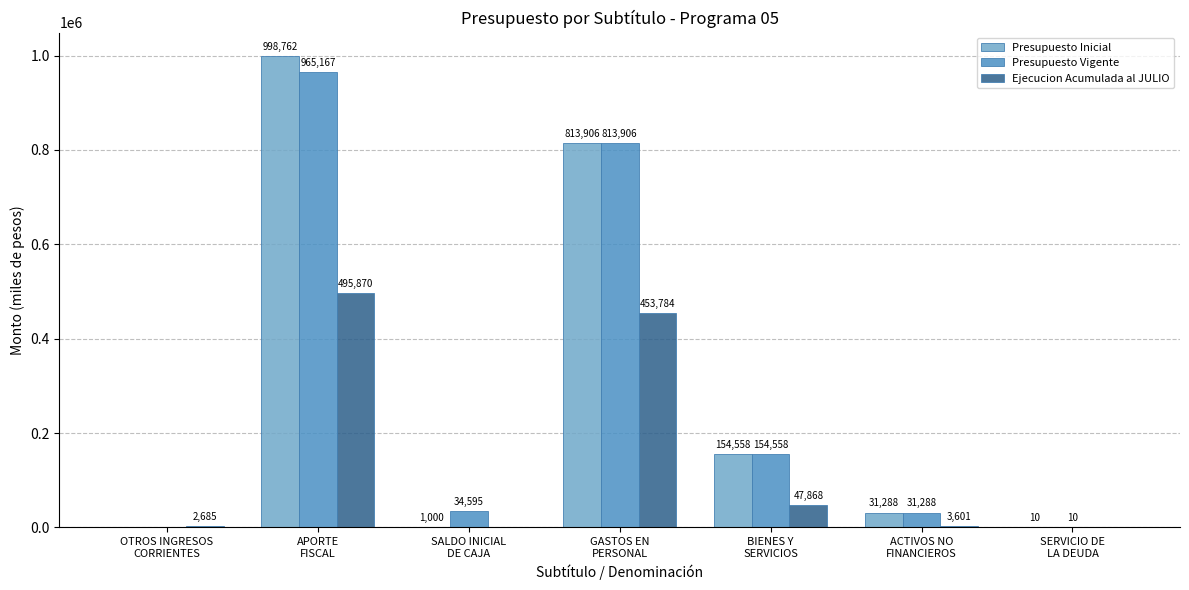

What is the maximum value for Presupuesto Inicial?

998762